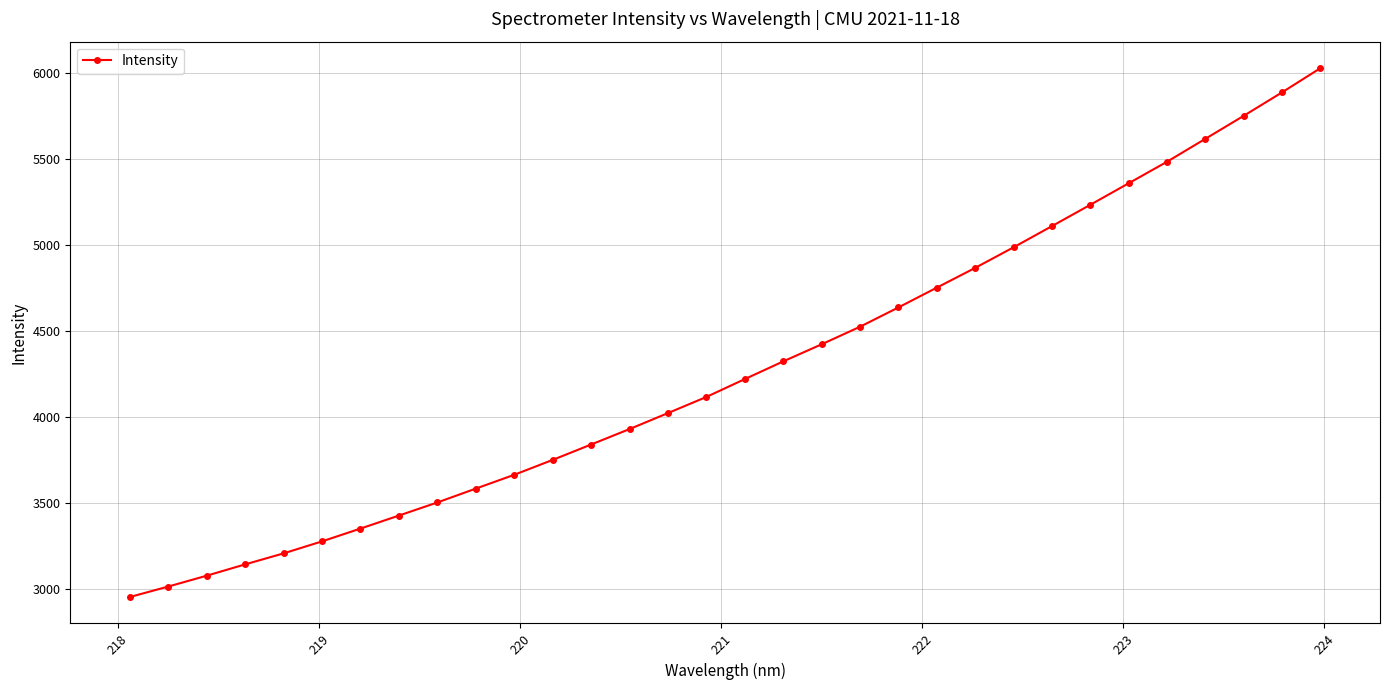

What is the value of the 18th point from the left?

4323.6